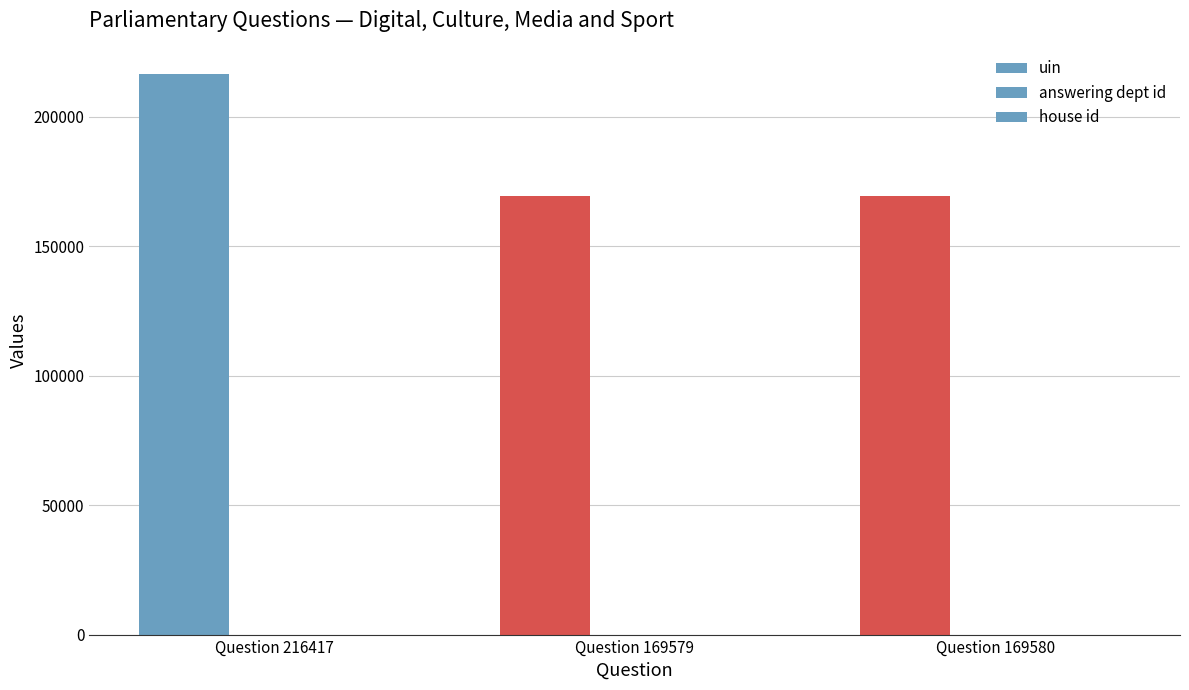

Does the chart contain stacked bars?

No